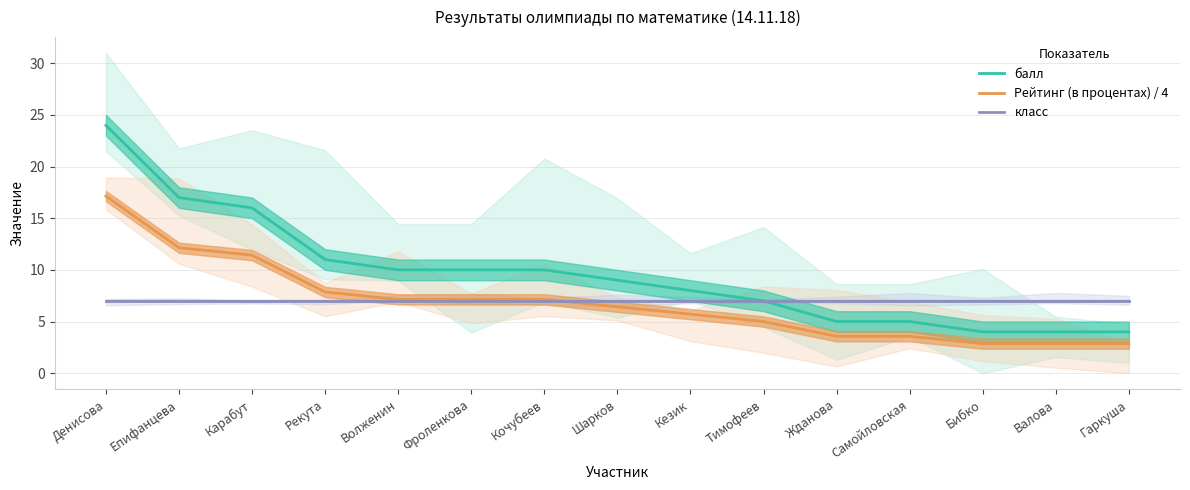

How many lines are shown in the chart?

3